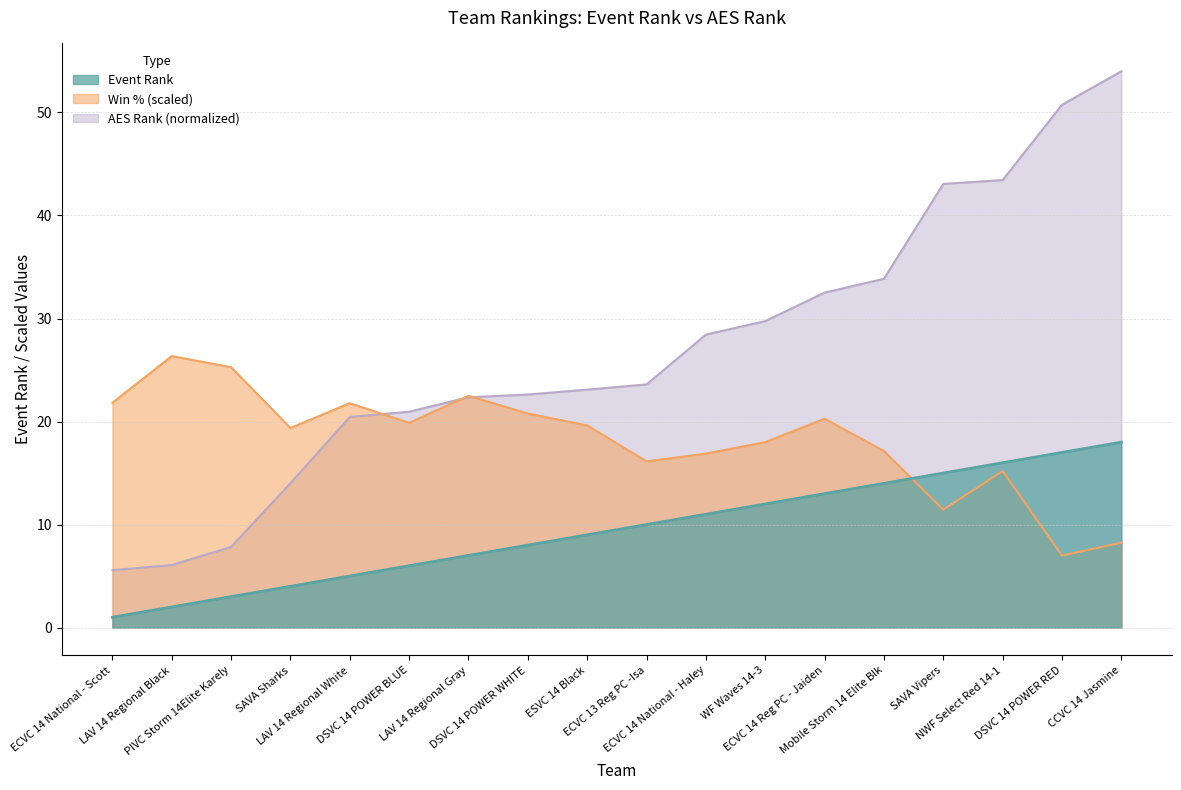

What are all the series names shown in the legend?

Event Rank, AES Rank